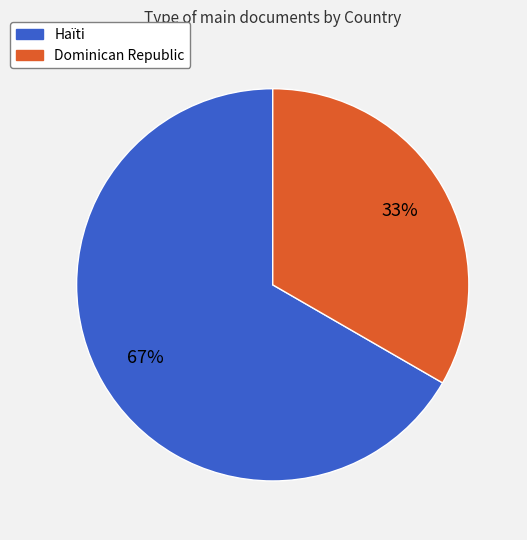

Combined, do Dominican Republic and Haïti account for over 50%?

Yes